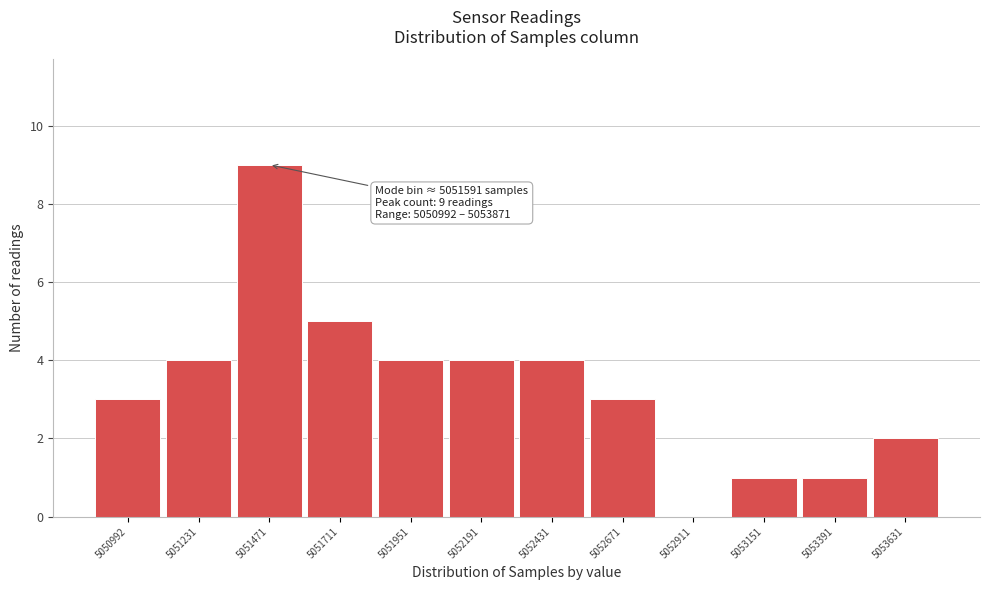

Reading left to right, list all the values displayed in this chart.

5050992=3	5051231=4	5051471=9	5051711=5	5051951=4	5052191=4	5052431=4	5052671=3	5052911=0	5053151=1	5053391=1	5053631=2